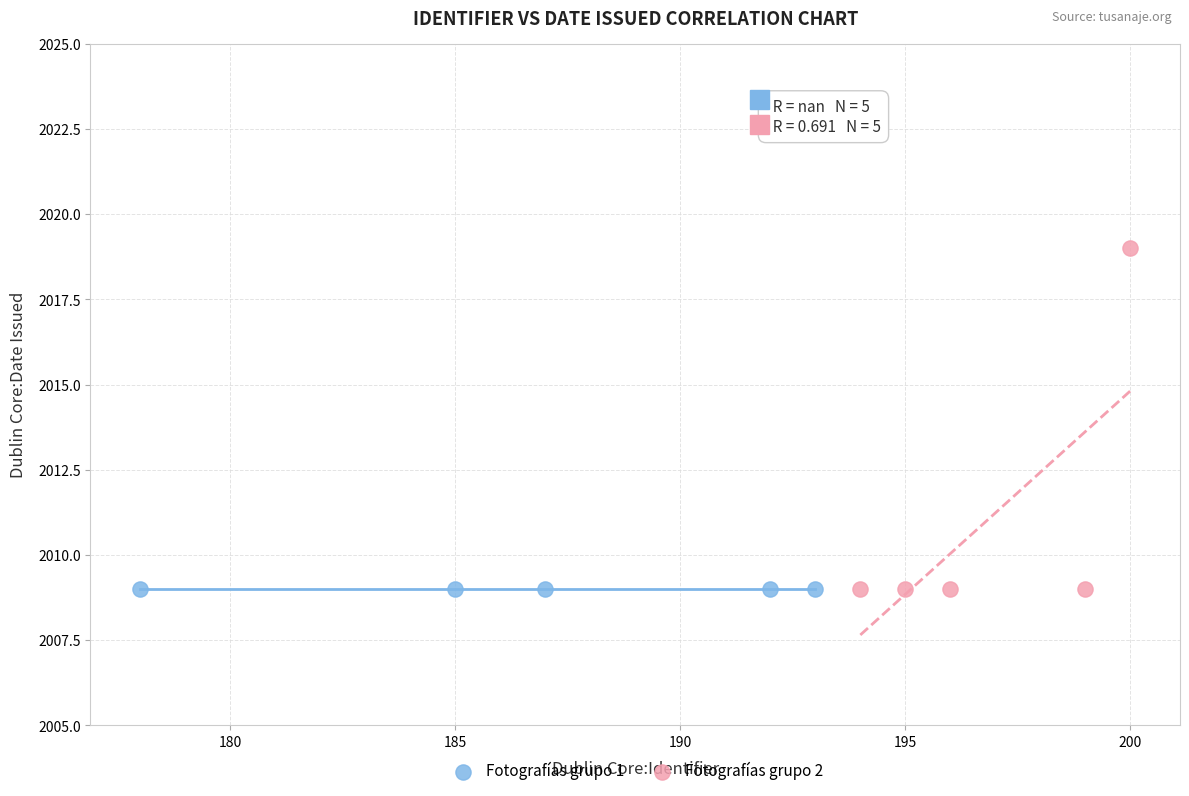

What are all the series names shown in the legend?

Fotografías grupo 1, Fotografías grupo 2